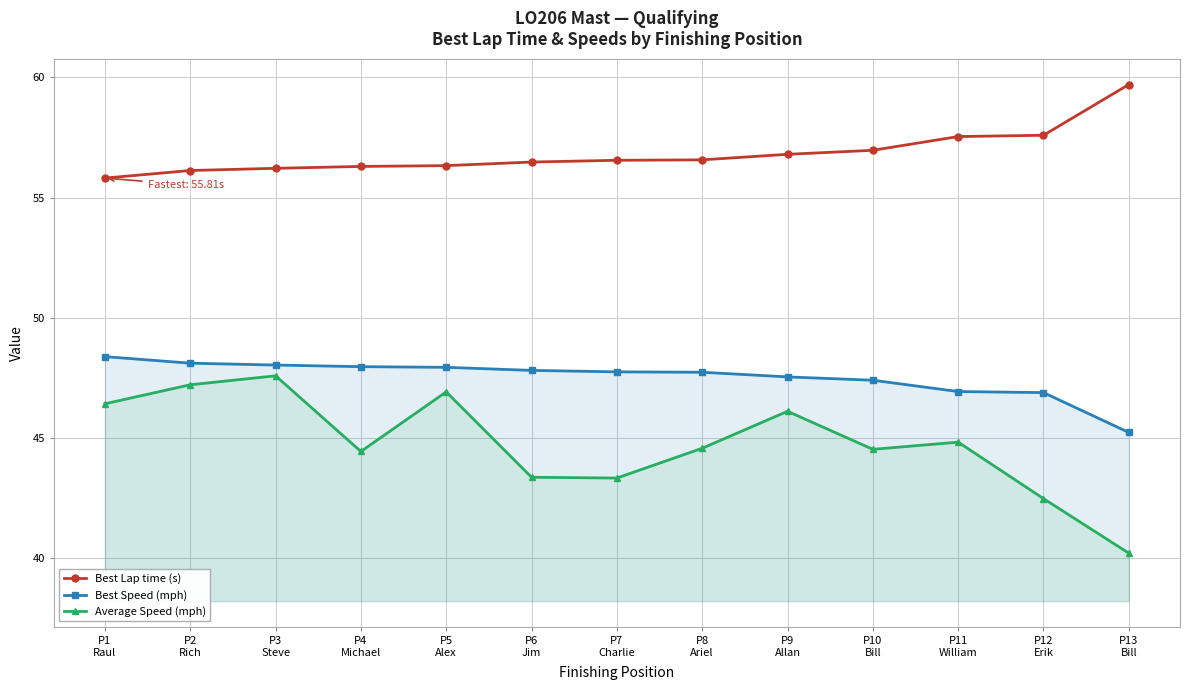

Which category has the lowest value in the Best Lap time (s) series?

P1
Raul